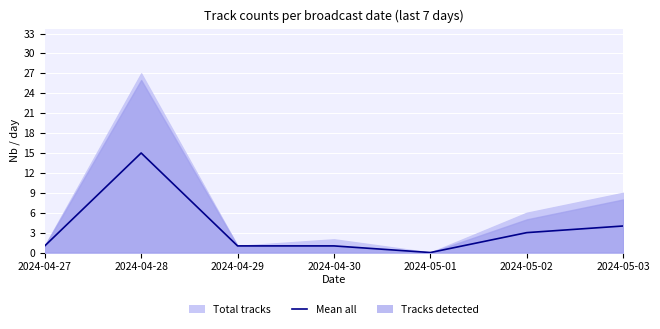

Which has a higher value, 2024-04-28 or 2024-05-03?

2024-04-28